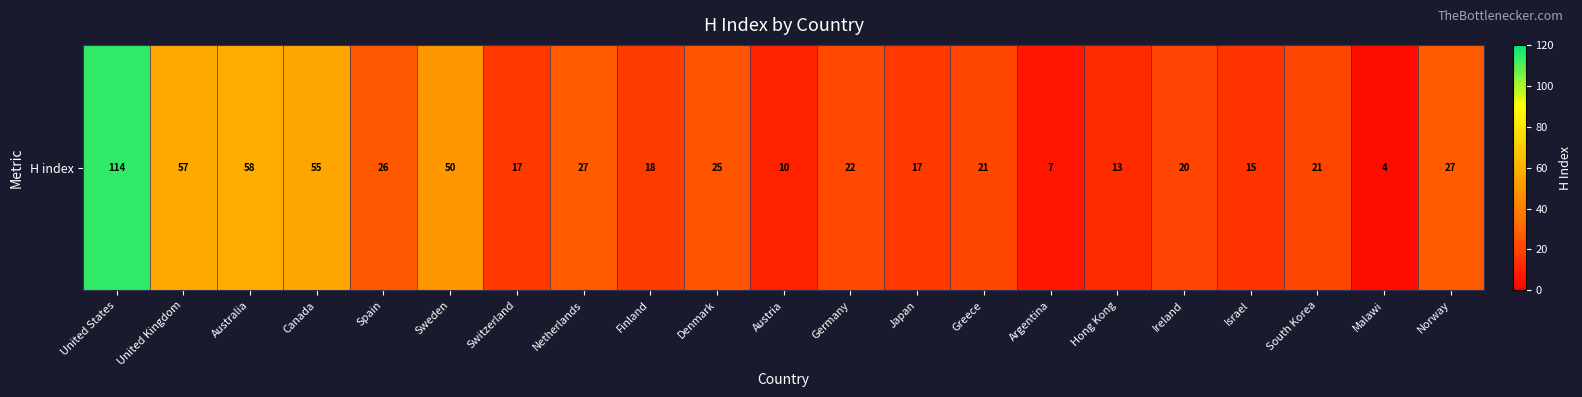

What is the approximate value at Australia, to the nearest 5?

60